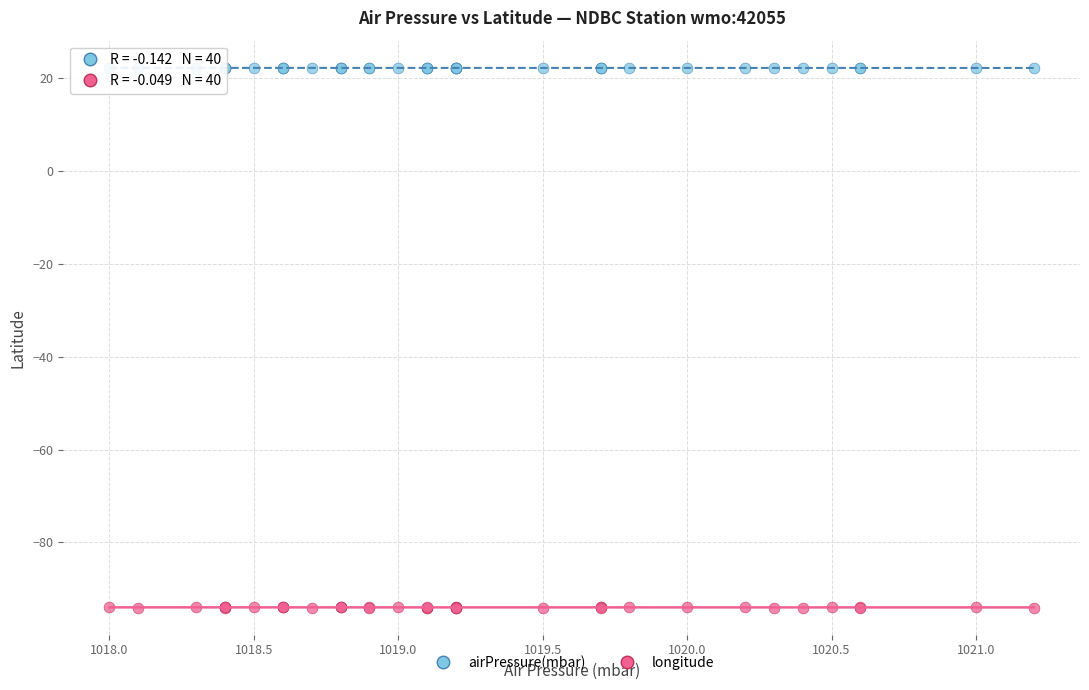

Which series contains the highest Y value?

airPressure(mbar)